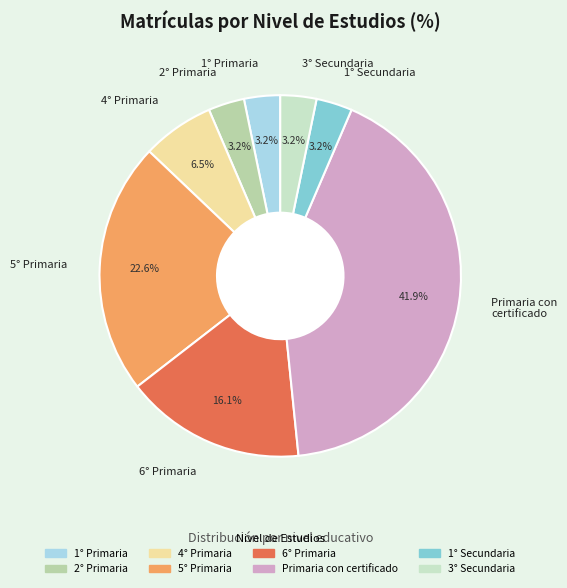

To the nearest percent, what is the average slice percentage?

12%